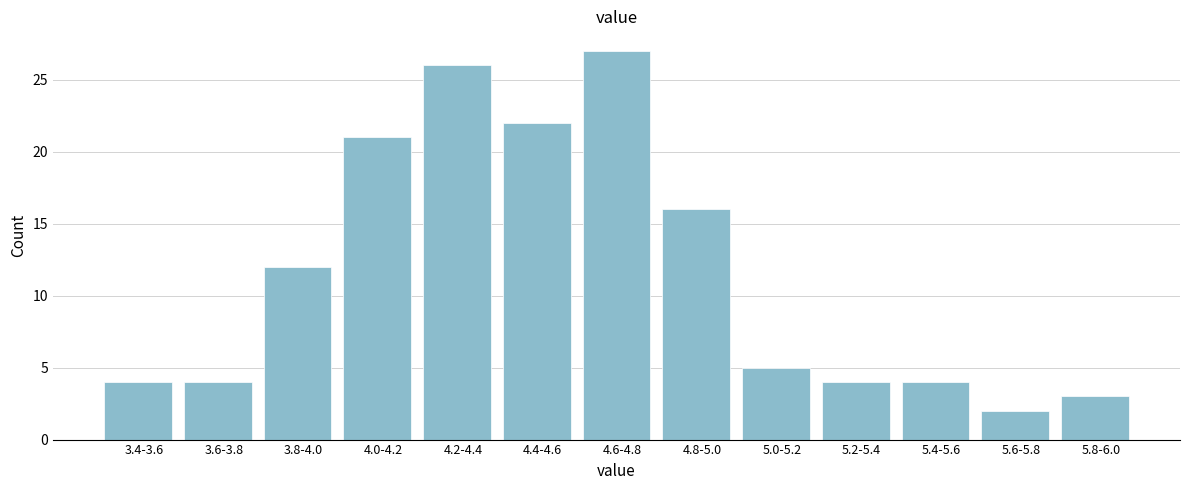

Reading left to right, transcribe all the data shown in this chart.

3.4-3.6=4	3.6-3.8=4	3.8-4.0=12	4.0-4.2=21	4.2-4.4=26	4.4-4.6=22	4.6-4.8=27	4.8-5.0=16	5.0-5.2=5	5.2-5.4=4	5.4-5.6=4	5.6-5.8=2	5.8-6.0=3